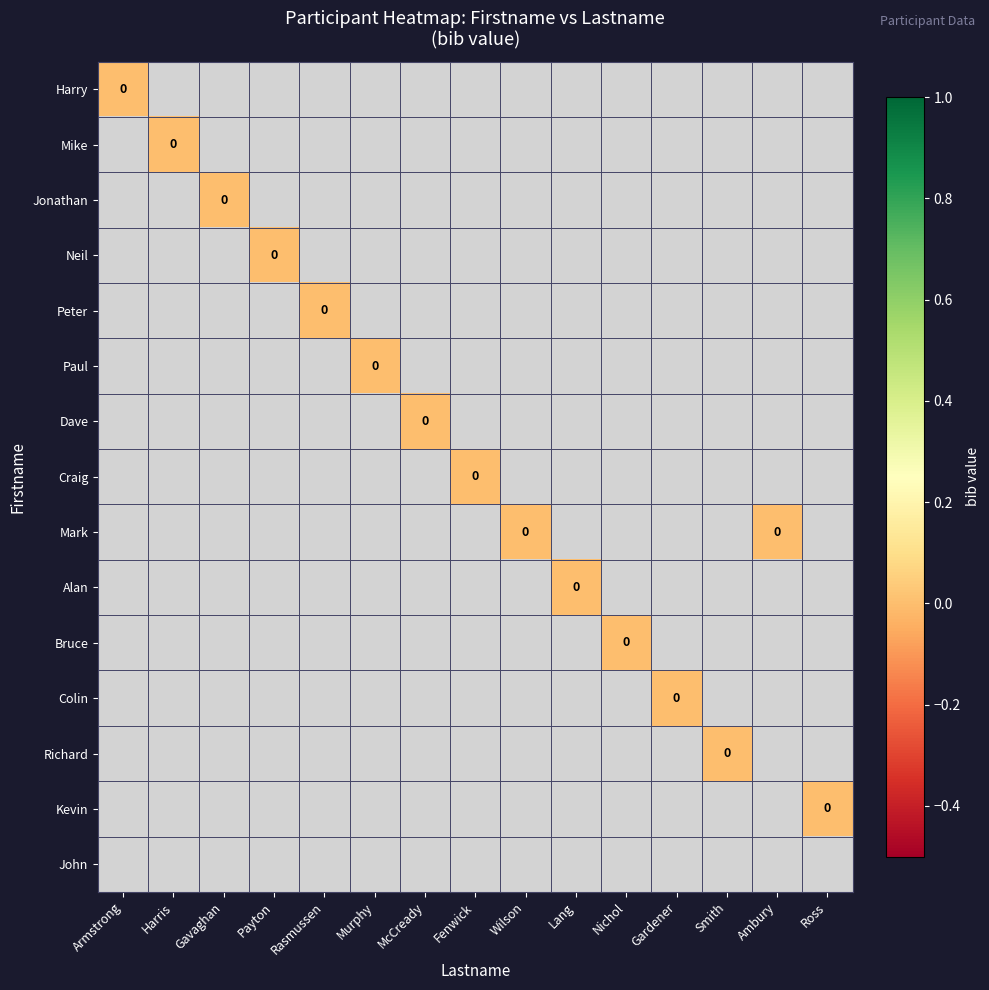

At which category is the sum across all series the highest?

Armstrong